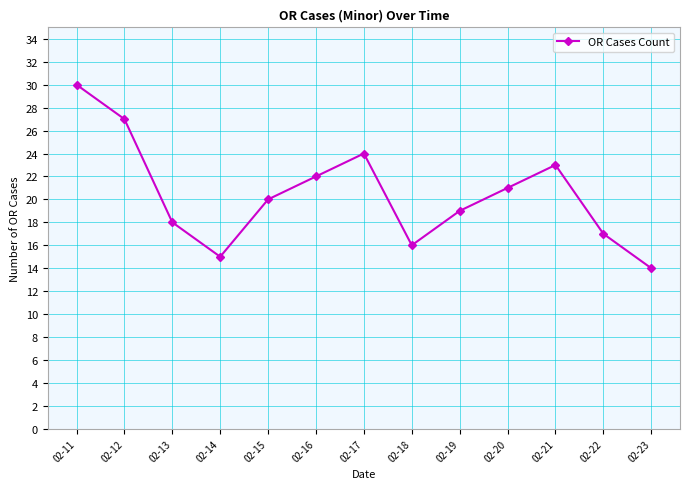

The chart shows a value of 24 at 02-17. True or false?

True